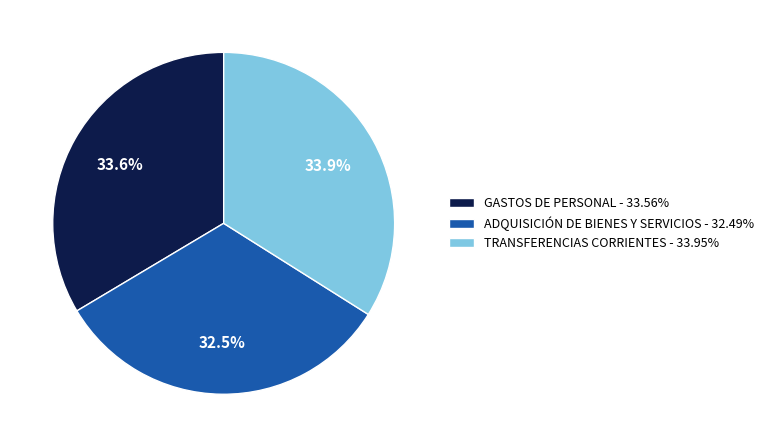

Combined, what portion of the pie is ADQUISICIÓN DE BIENES Y SERVICIOS and TRANSFERENCIAS CORRIENTES?

66.4%